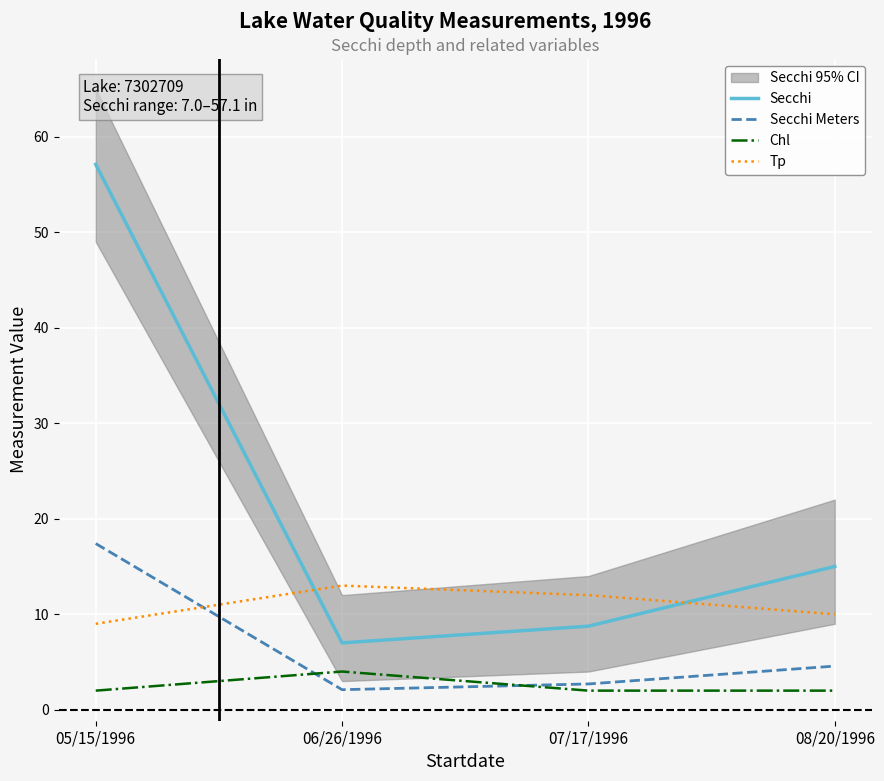

At how many categories does at least one series exceed 6?

4